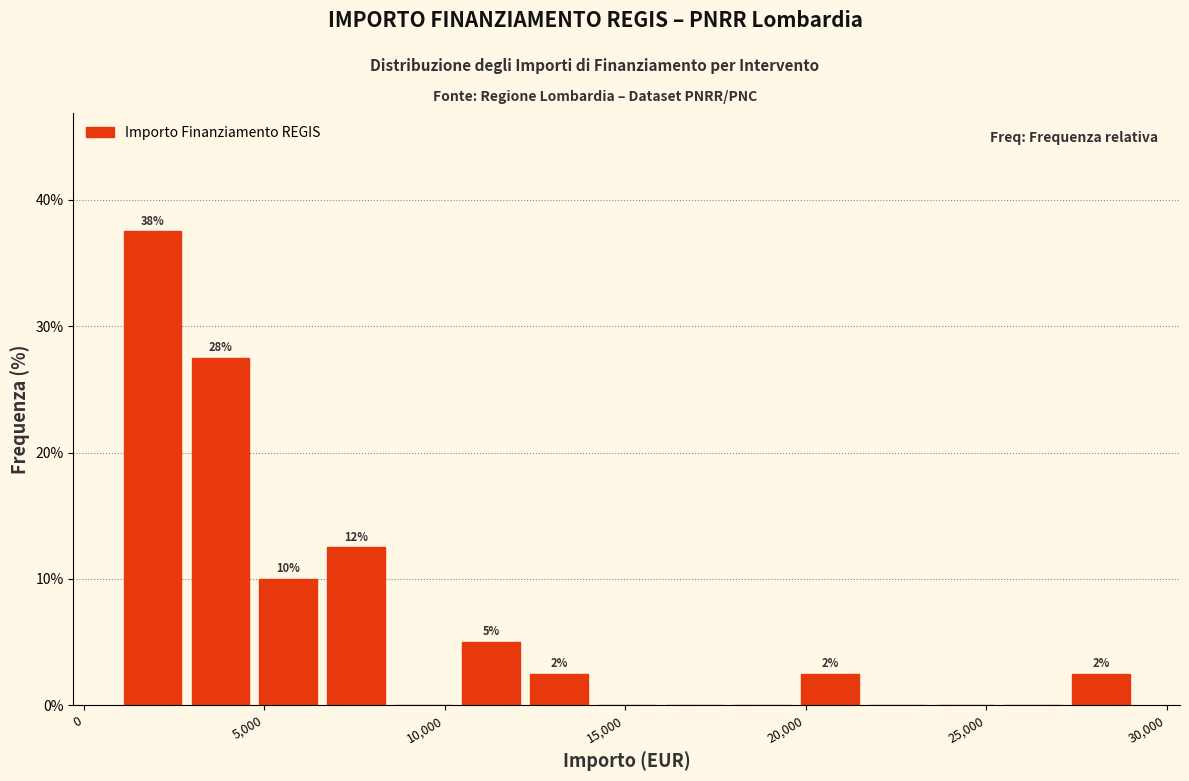

Read against the x-axis, roughly where is the centre of the tallest bar?

2000